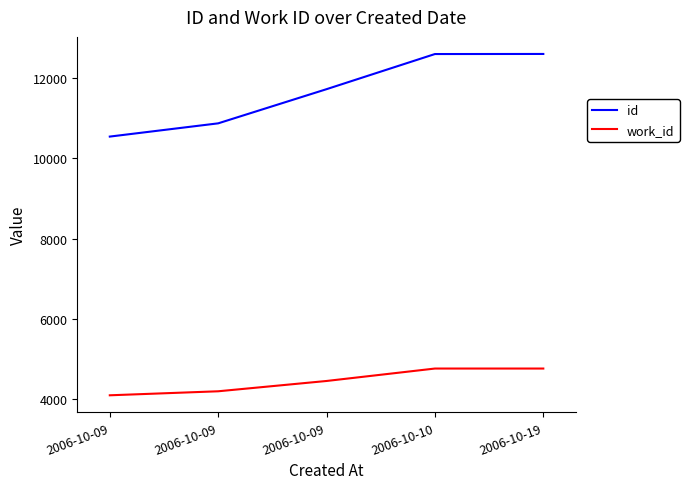

What is the difference between the maximum and minimum values in the id series?

2060